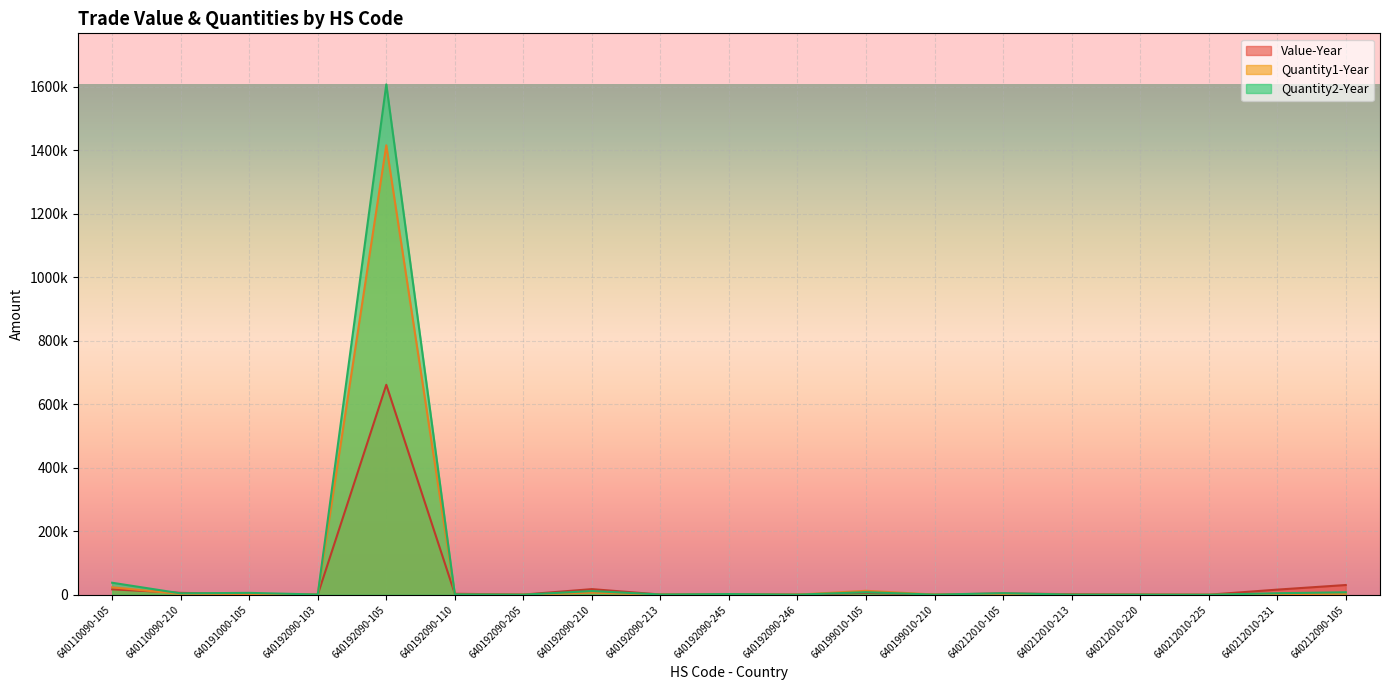

What is the label of the 18th point from the right?

640110090-210